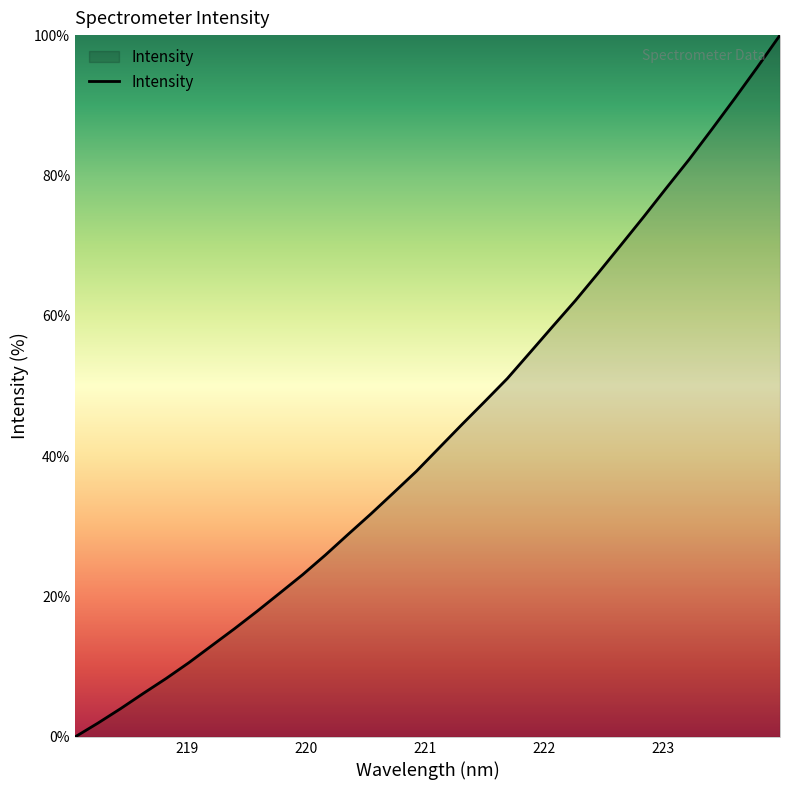

What is the difference between the maximum and minimum values?

100.0